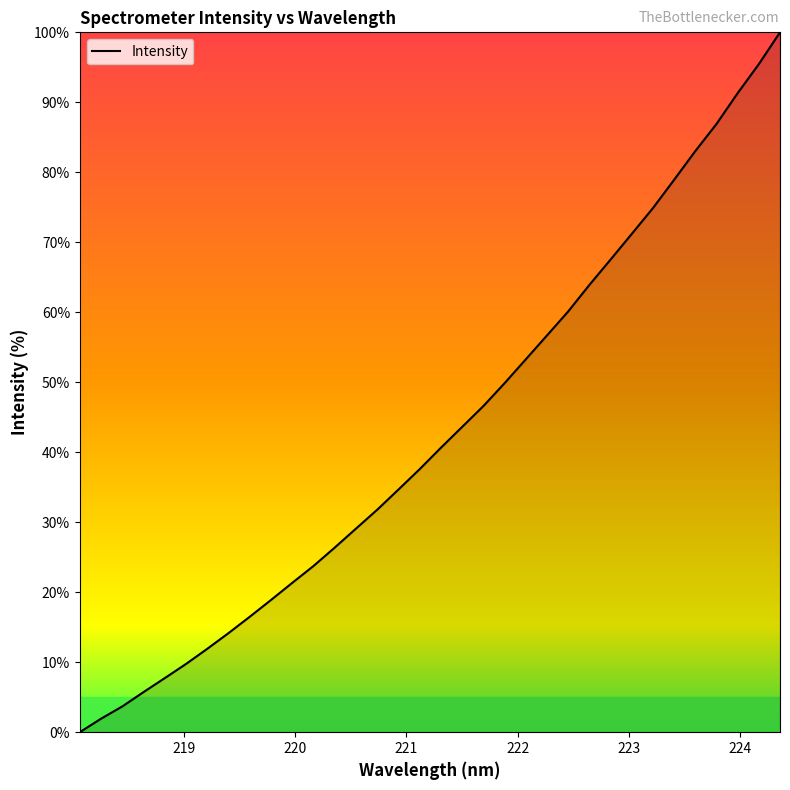

What is the average value?

42.9